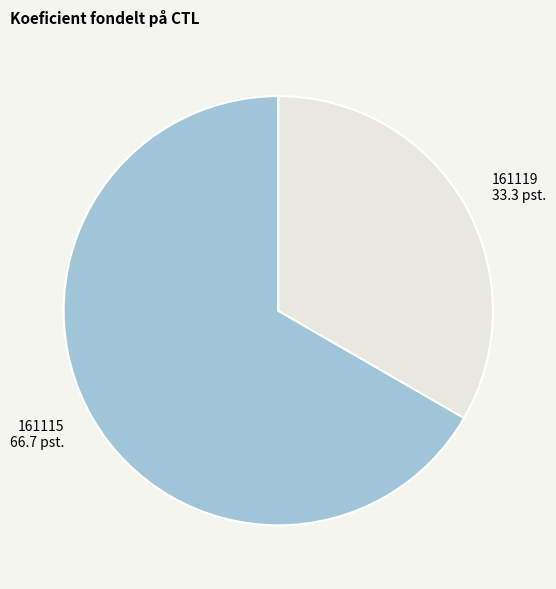

Do 161115 and 161119 together represent more than half of the pie?

Yes